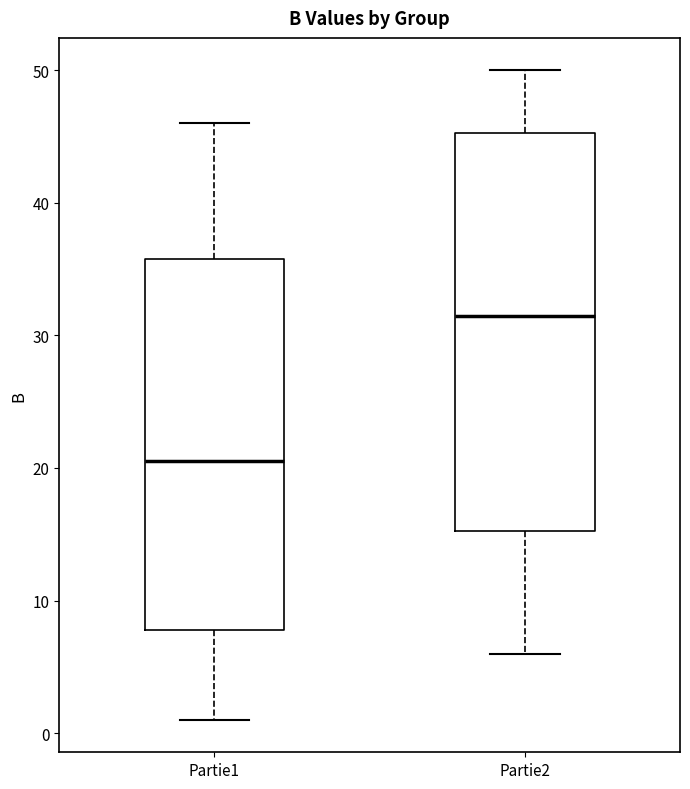

Comparing the boxes themselves (not the whiskers), which one is the tallest?

Partie2